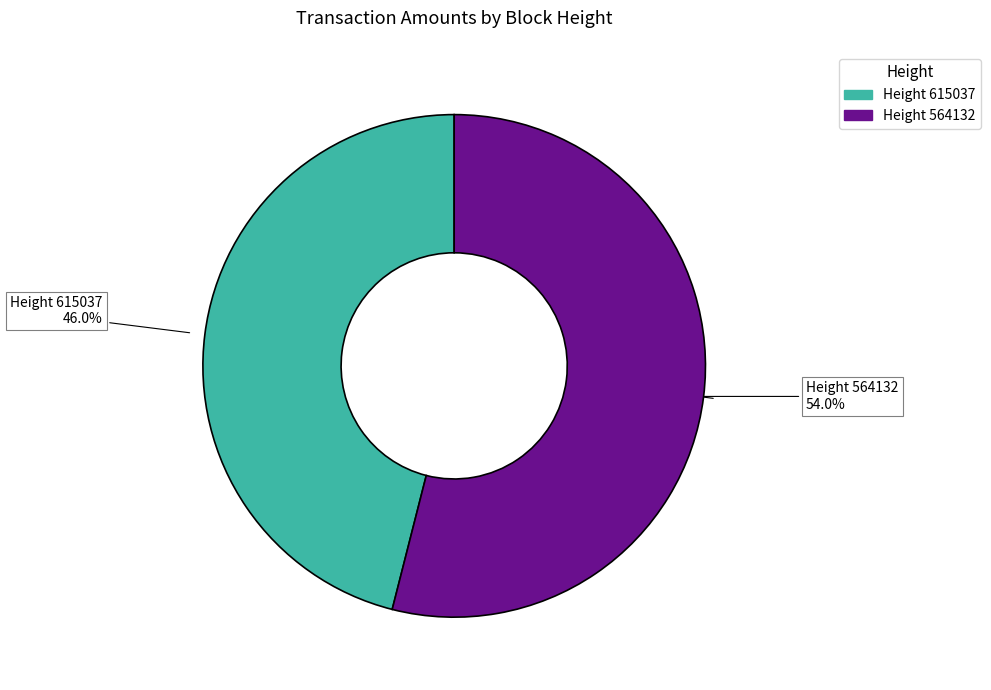

How many segments does this pie chart have?

2